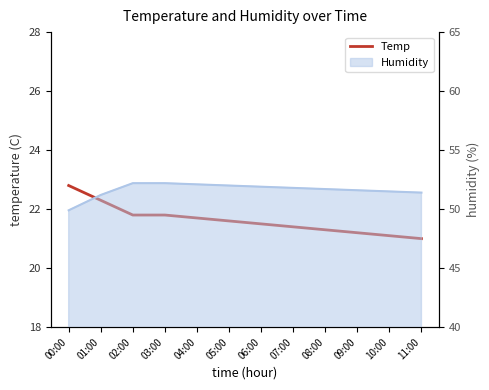

Rank the categories by value from highest to lowest.

00:00, 01:00, 02:00, 03:00, 04:00, 05:00, 06:00, 07:00, 08:00, 09:00, 10:00, 11:00